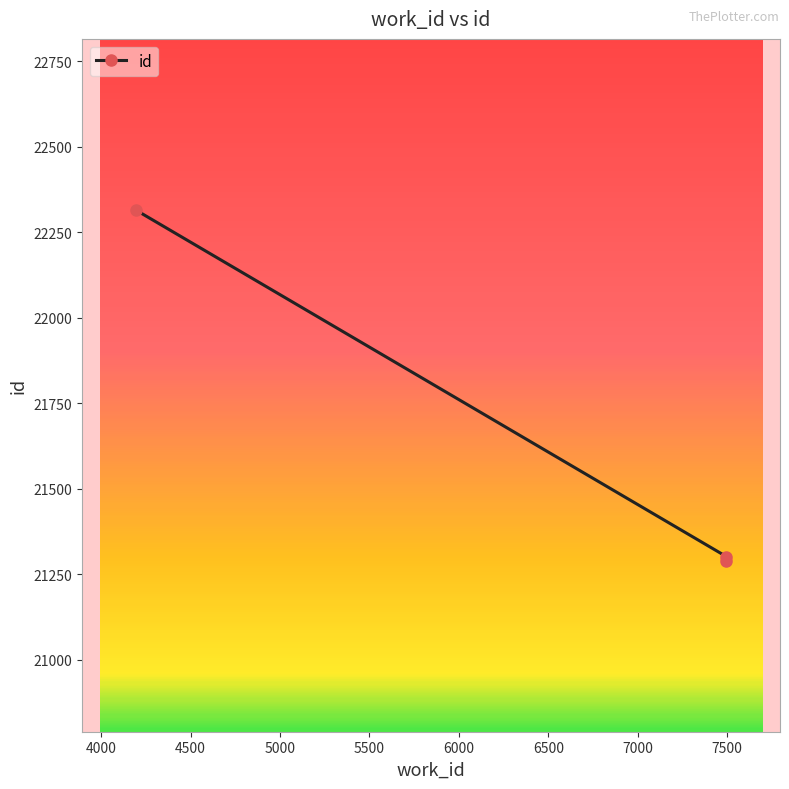

What is the maximum value shown in the chart?

22315